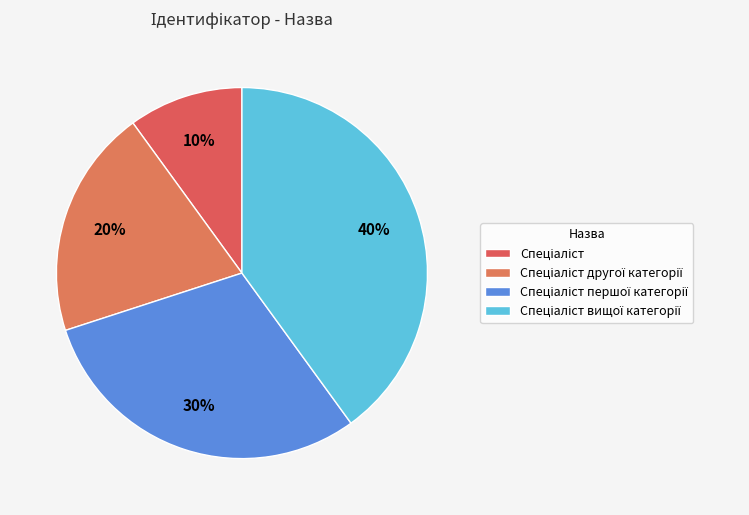

Count the number of slices in the pie.

4